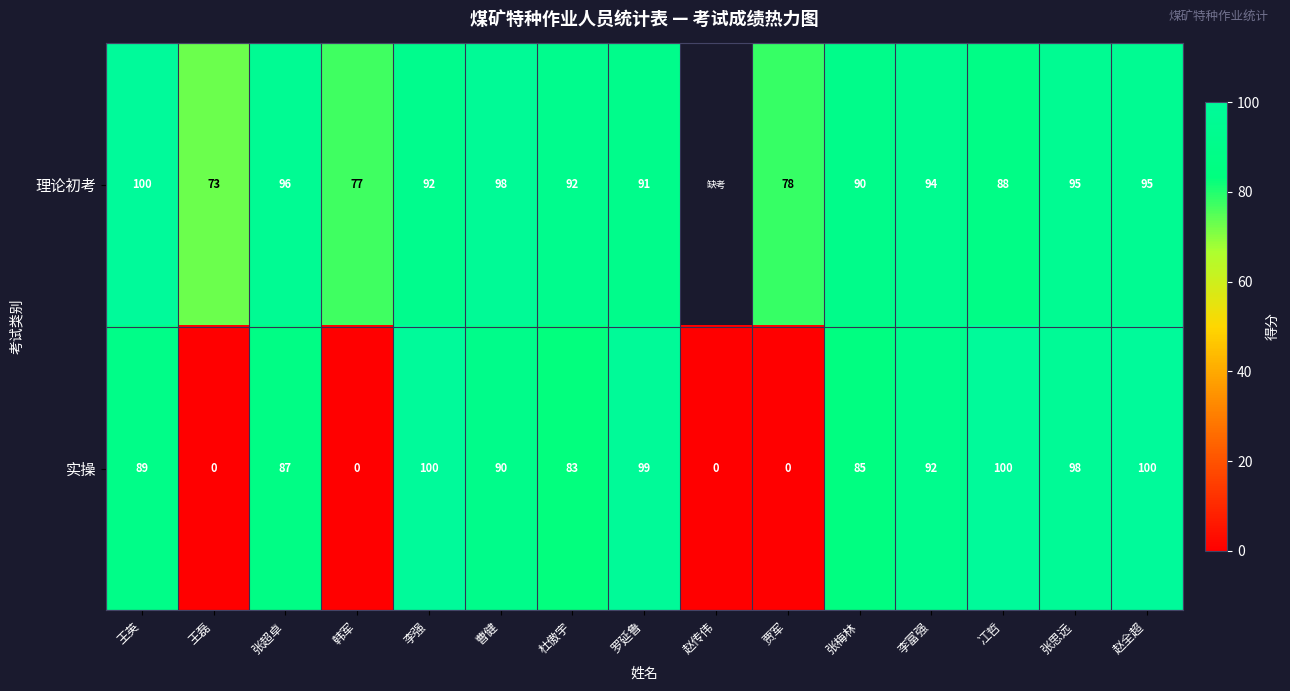

The 实操 series shows 140.6 at 王英. True or false?

False